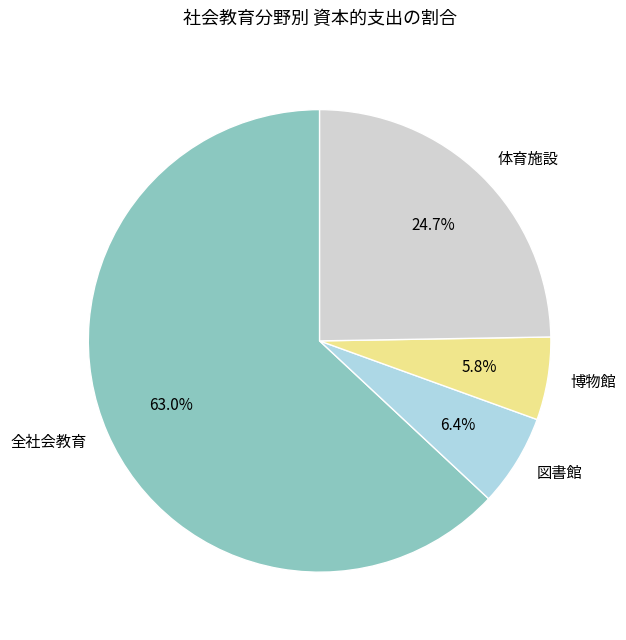

The 博物館 slice represents 1% of the pie. True or false?

False